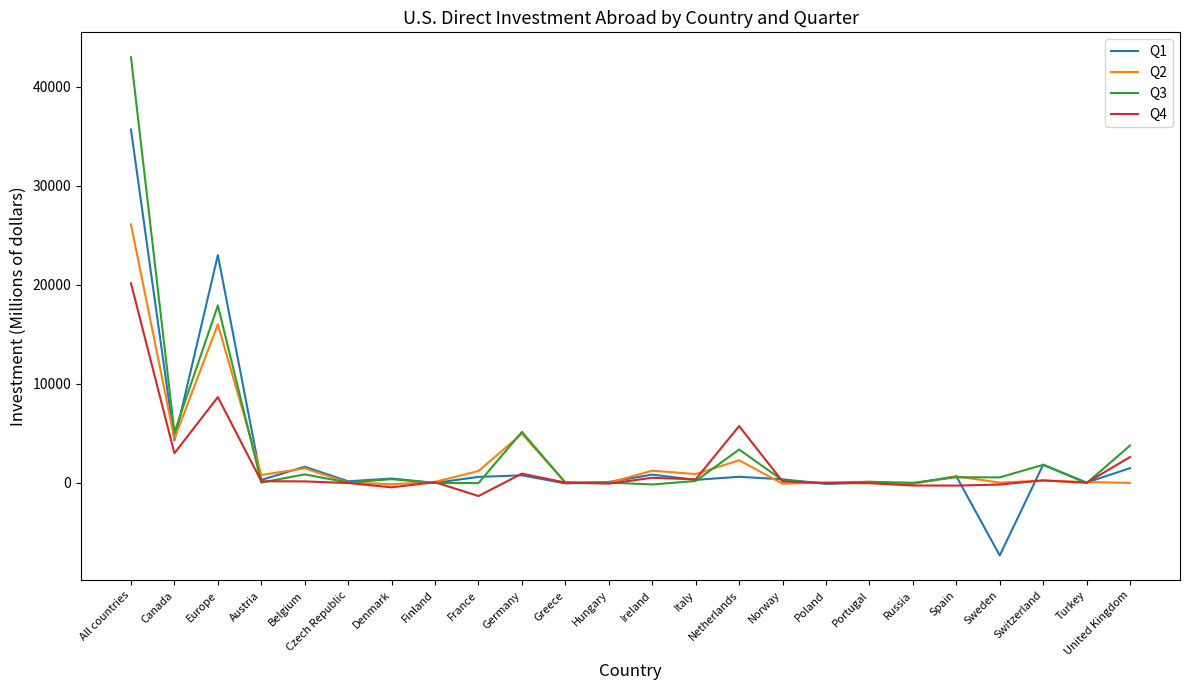

What is the minimum value shown in the chart?

-7320